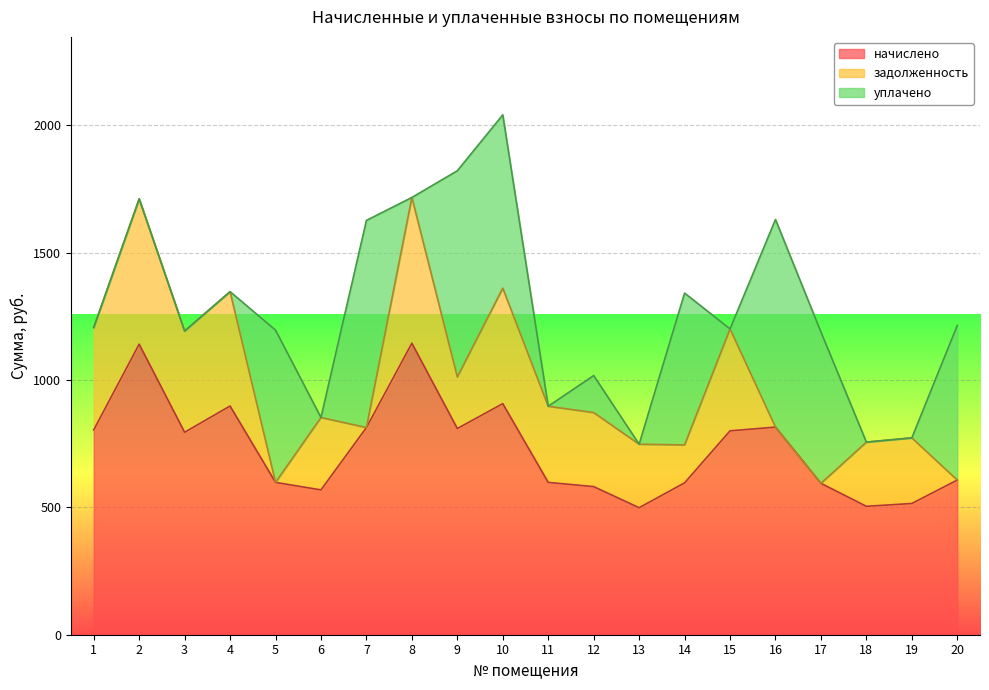

Reading left to right, extract all data points from this chart.

начислено: 804.1	1140.8	794.9	897.9	598.0	568.6	813.3	1144.5	809.6	907.1	598.0	581.4	498.6	596.2	800.4	815.1	594.3	504.2	515.2	607.2
задолженность: 402.0	570.4	397.4	449.0	0.0	284.3	0.0	572.2	202.4	453.6	299.0	290.7	249.3	149.0	400.2	0.0	0.0	252.1	257.6	0.0
уплачено: 0.0	0.0	0.0	0.0	598.0	0.0	813.3	0.0	809.6	680.3	0.0	145.4	0.0	596.2	0.0	815.1	594.3	0.0	0.0	607.2